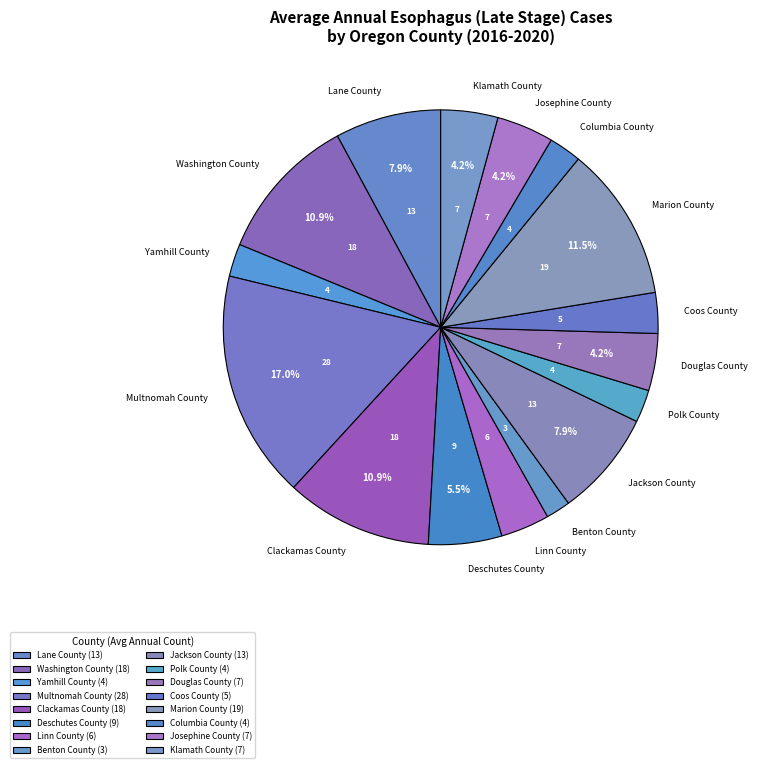

What is the largest slice in the pie chart?

Multnomah County